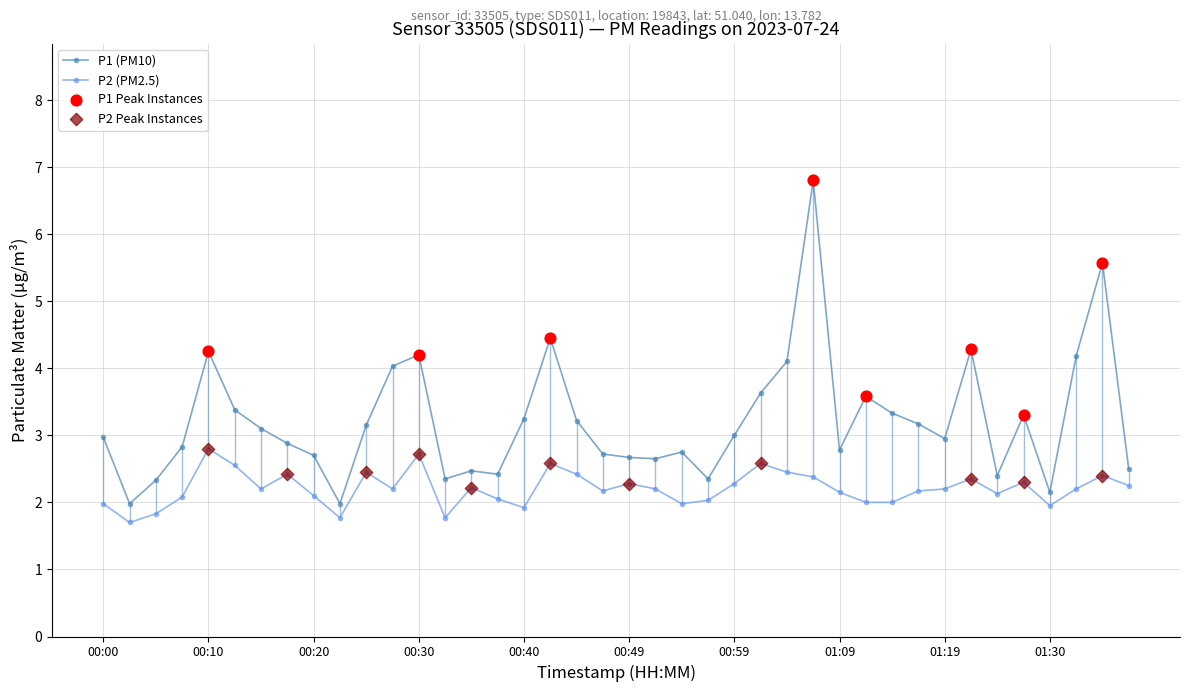

List the series in order of their peak value, highest first.

P1 (PM10), P2 (PM2.5)